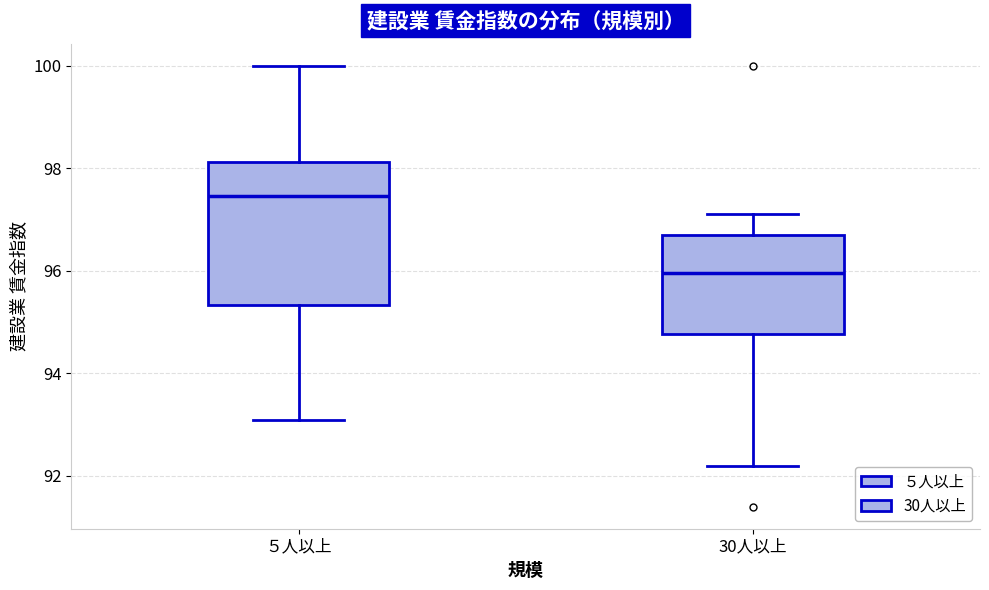

Where does the upper whisker of the box for 30人以上 end on the y-axis? The values are not printed on the chart, so give them approximately, as read against the axis.

97.2